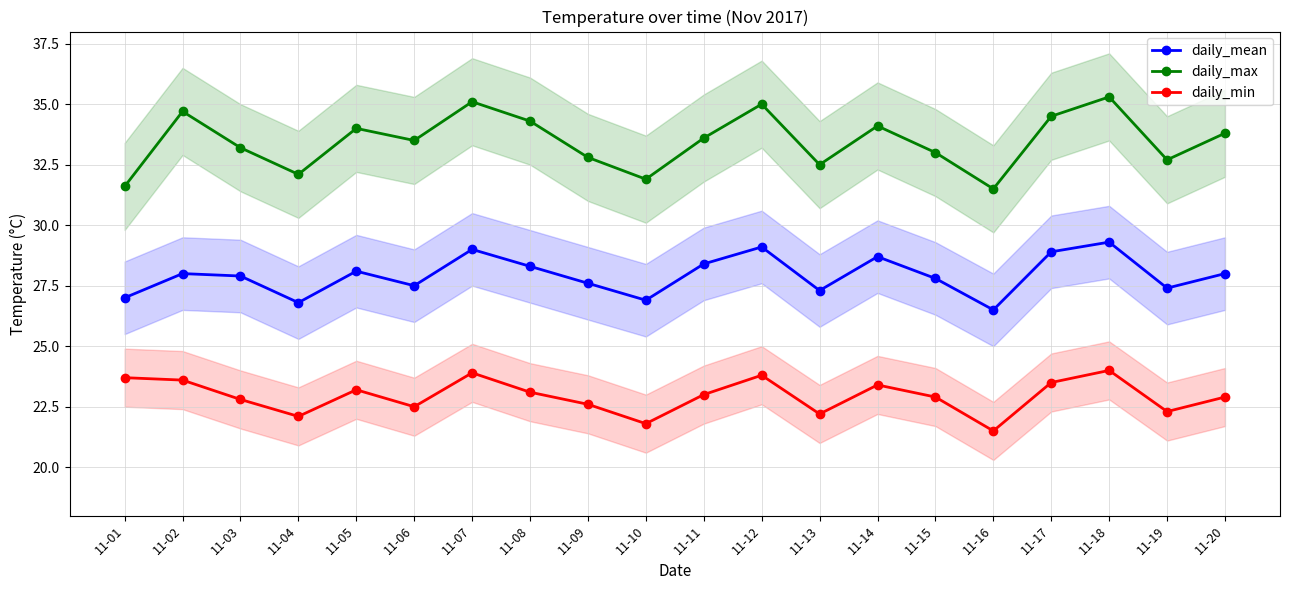

At which label is daily_max closest to 33?

11-15